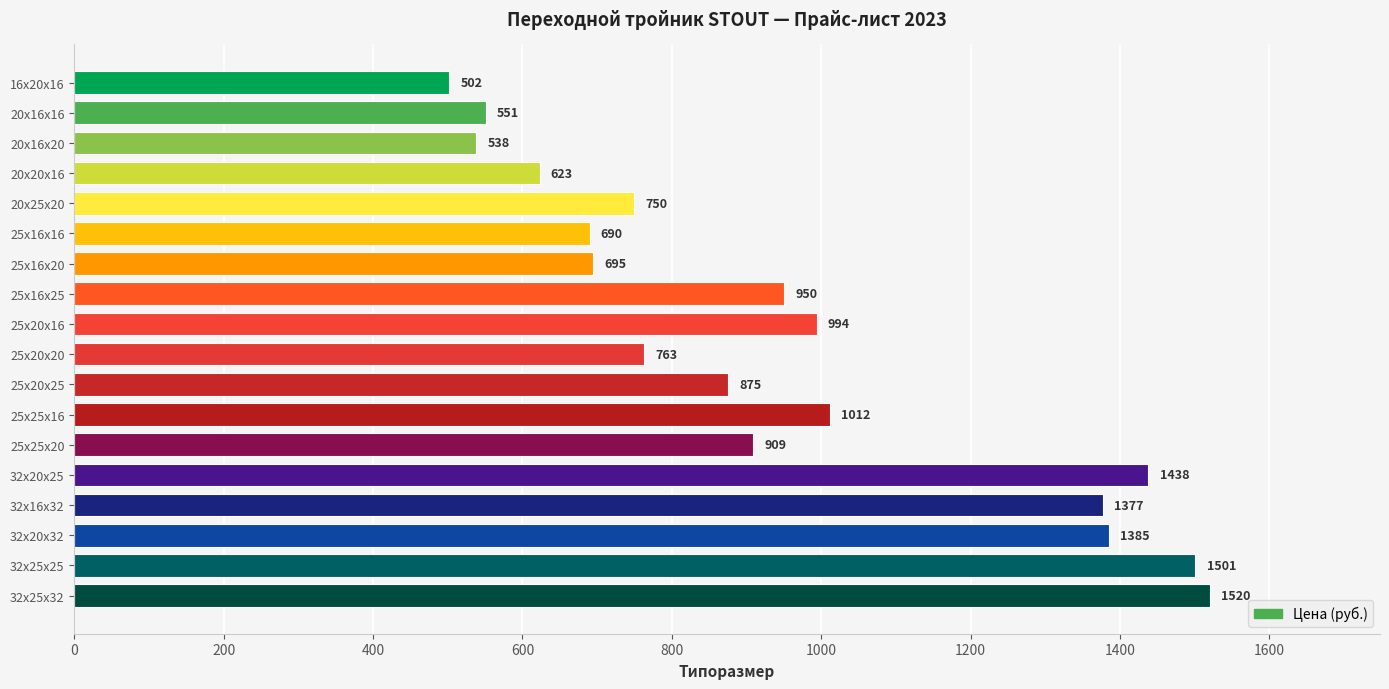

What is the value of the 18th bar from the top?

1520